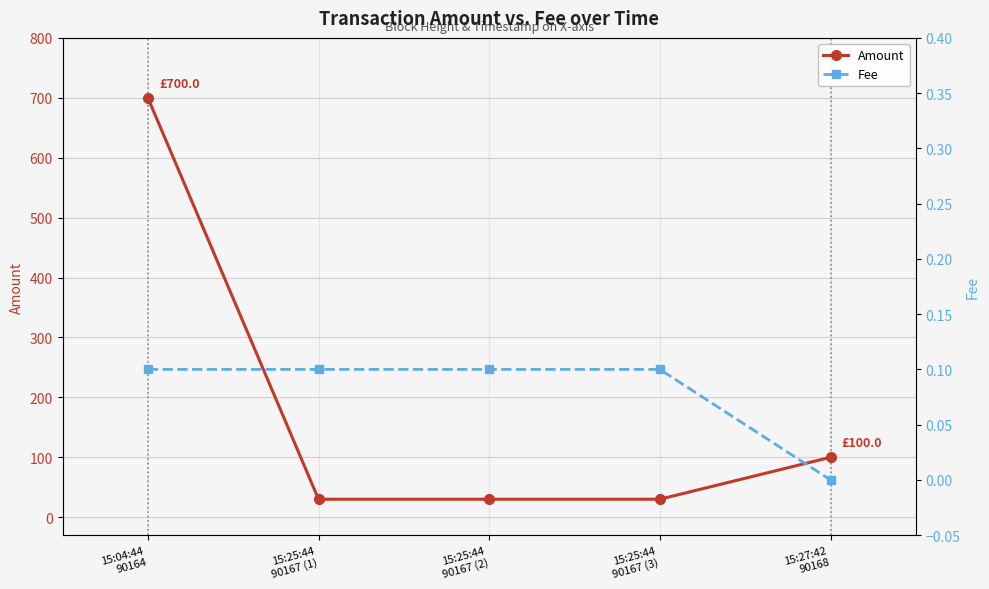

True or false: Fee has a value of 0.2 at 15:25:44
90167 (2).

False